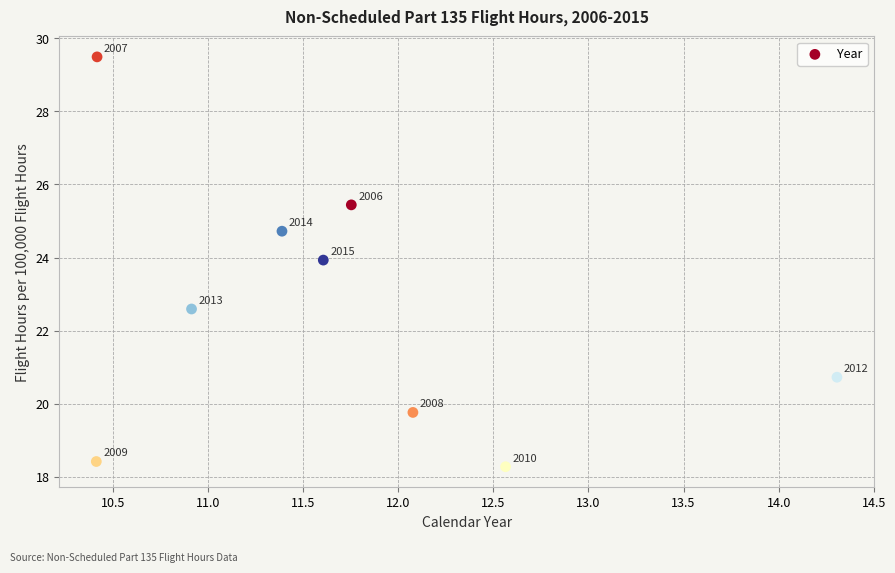

What is the range of Y values (max minus min)?

11.2